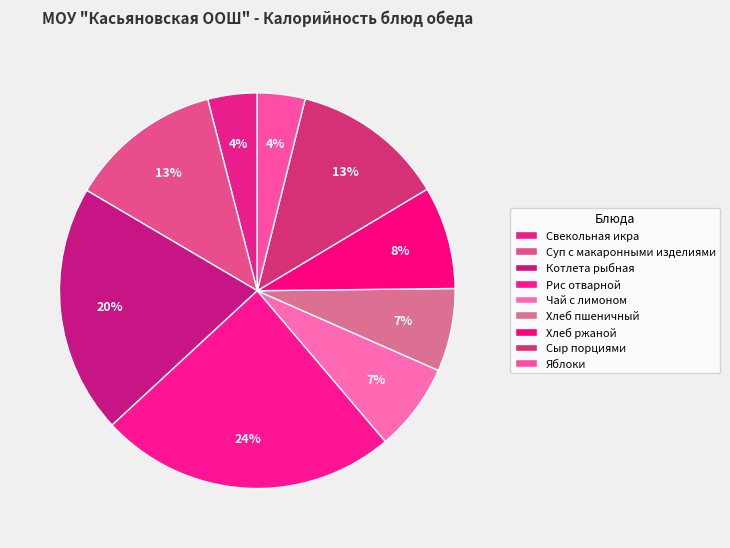

Is Хлеб ржаной the majority of the pie?

No